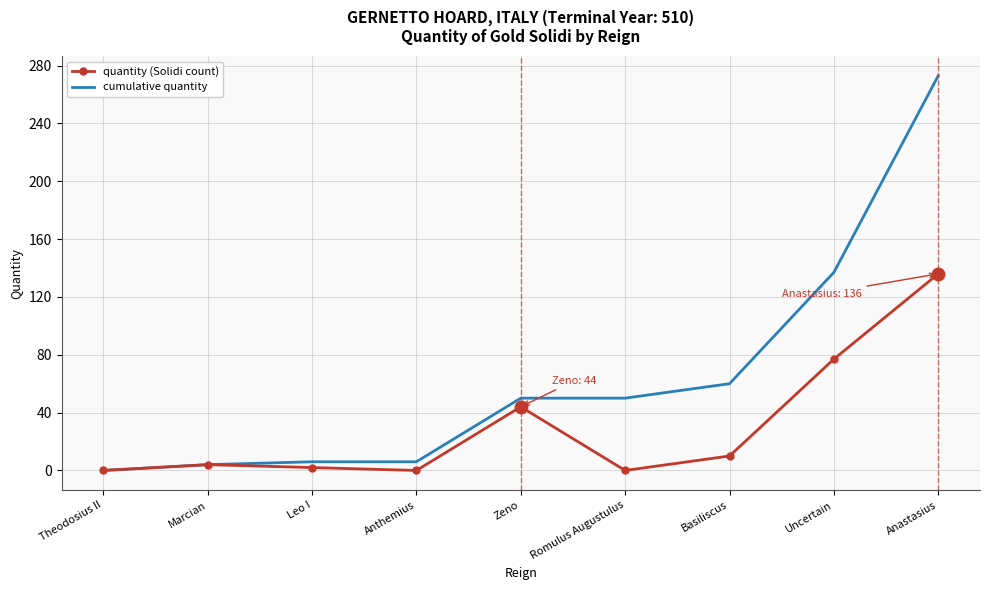

What is the difference between the maximum and second lowest values in the cumulative quantity series?

269